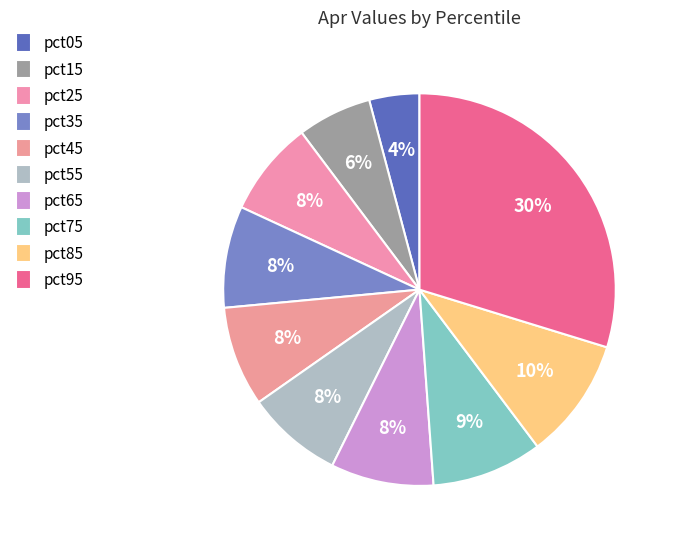

What is the smallest slice in the pie chart?

pct05